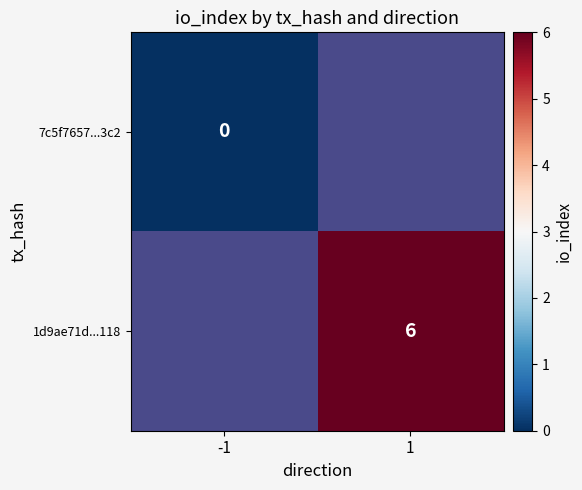

The 1d9ae71d...118 series shows 6 at 1. True or false?

True